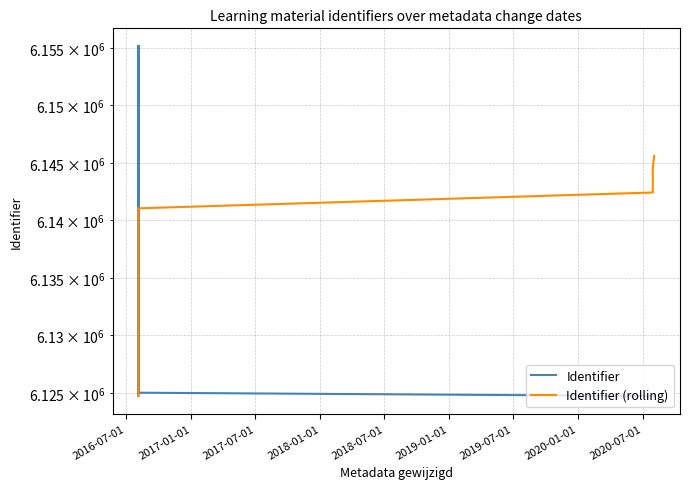

Which series ends up on top after the final intersection of Identifier (rolling) and Identifier?

Identifier (rolling)